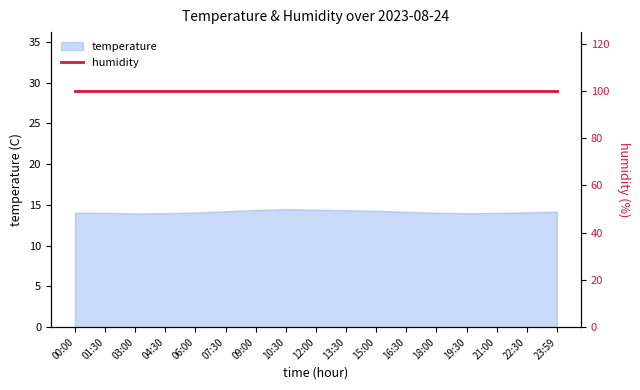

Where does the data first go above 14?

00:00